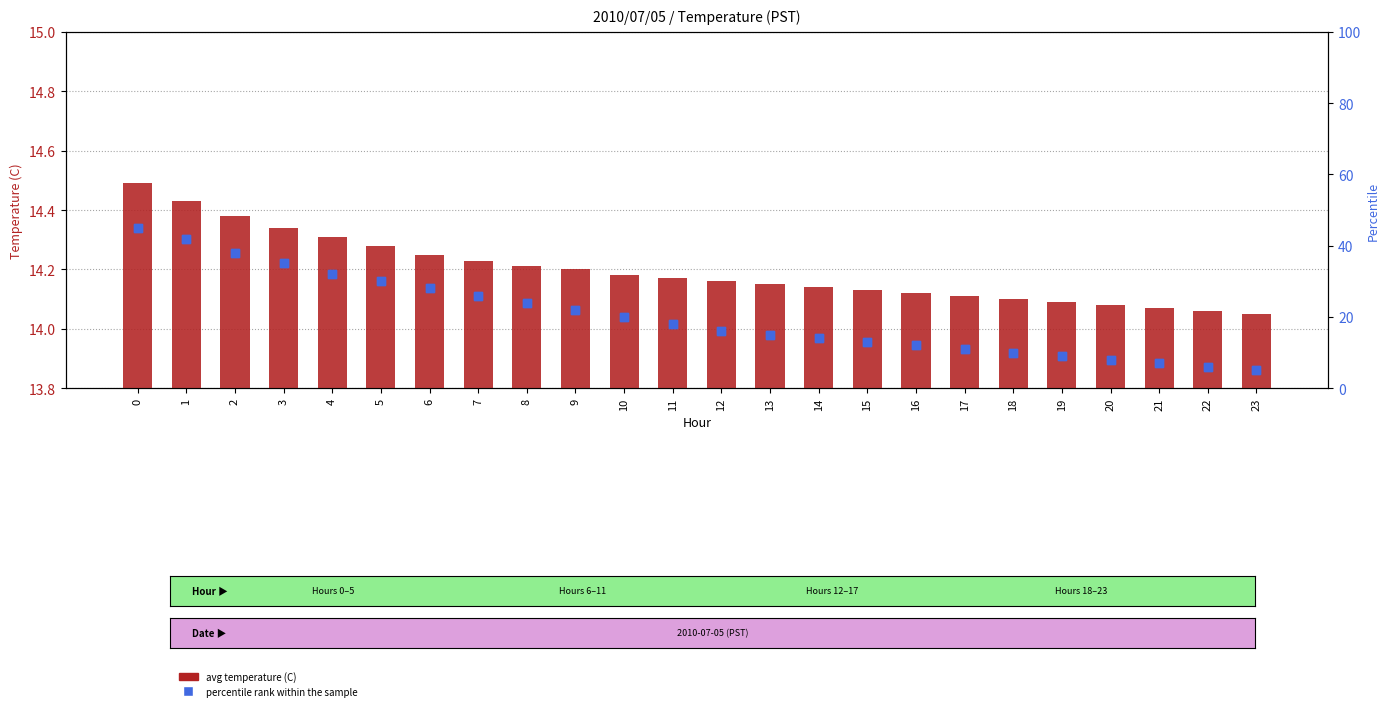

Which series has the largest total across all categories?

percentile rank within the sample